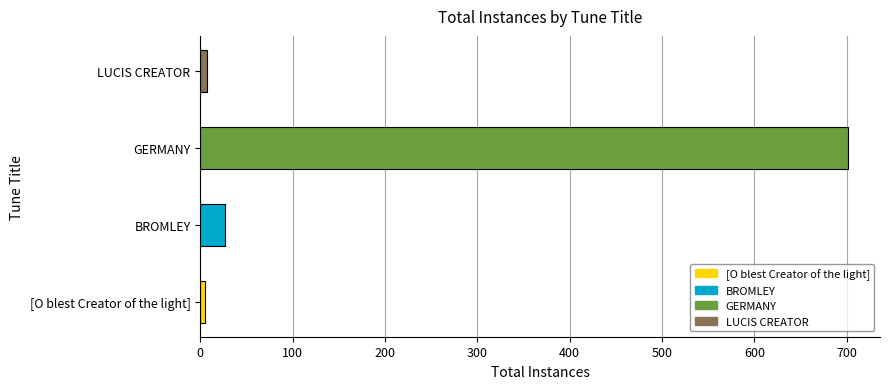

The value at BROMLEY is 27. True or false?

True